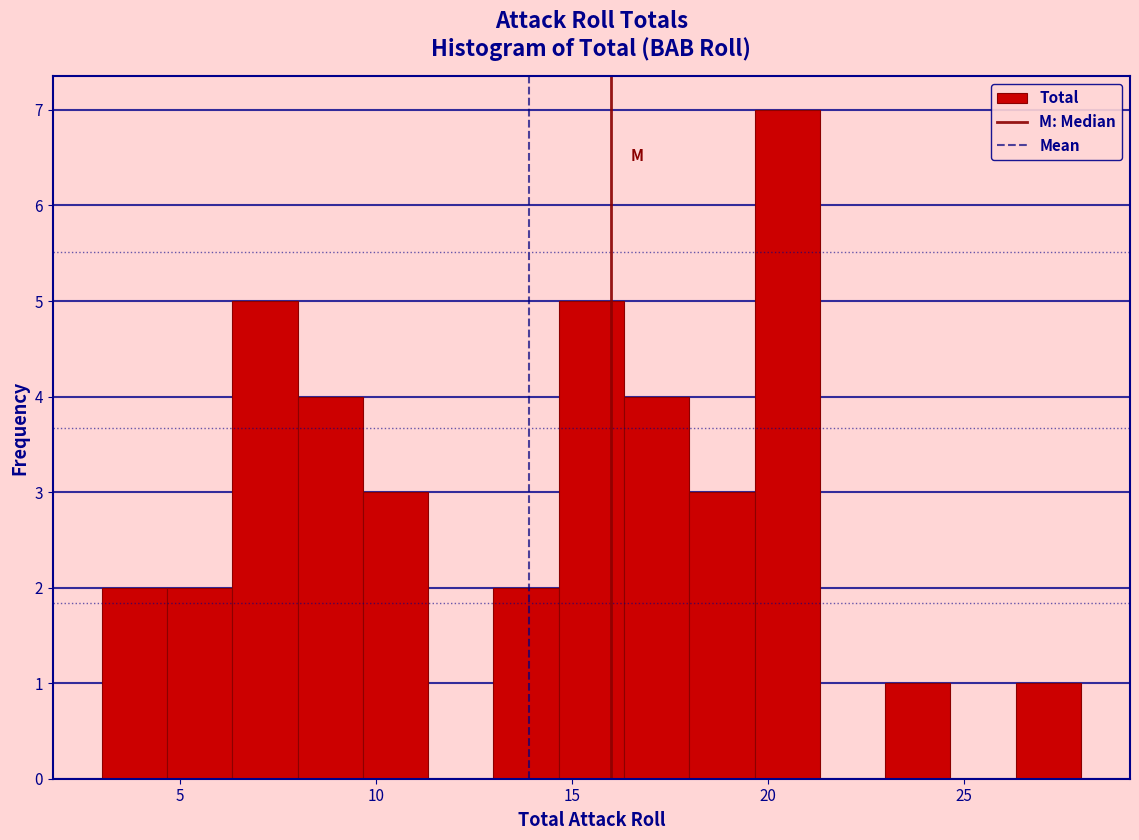

Around what value on the x-axis is the tallest bar? Give the approximate position of its centre, as read against the axis.

20.5